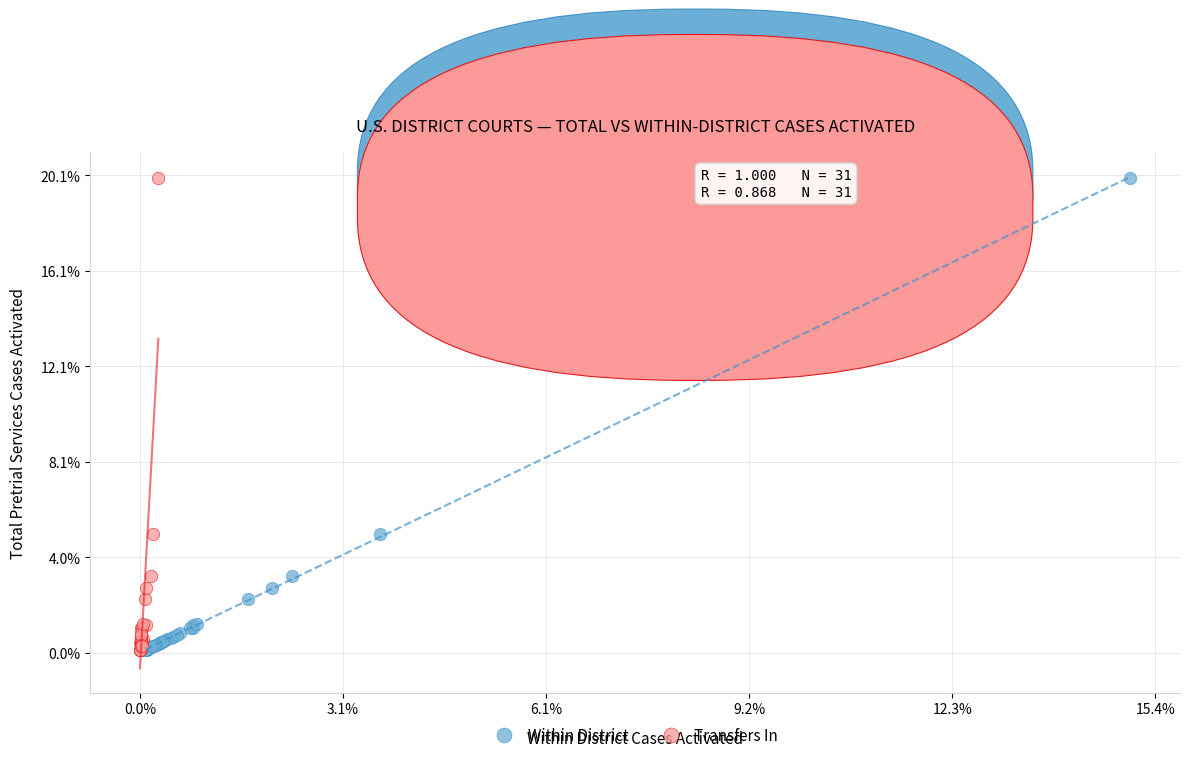

What are all the series names shown in the legend?

Within District, Transfers In